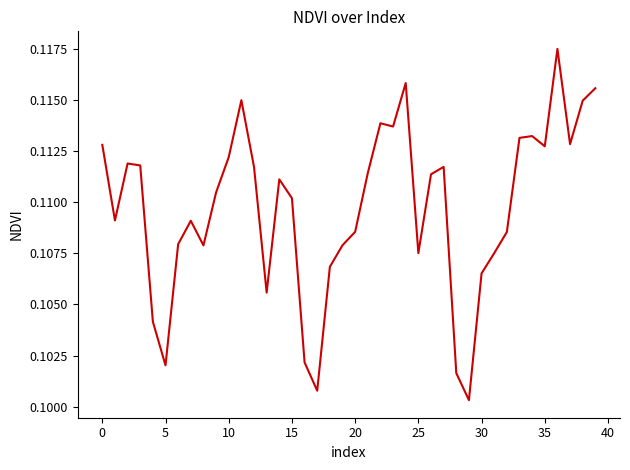

Does the chart have visible grid lines?

No